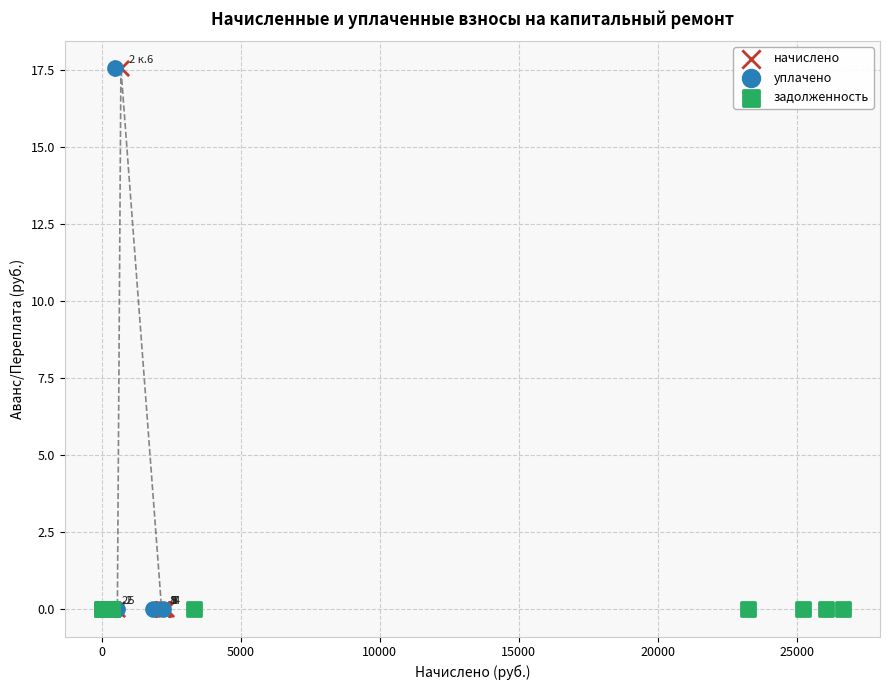

What are all the series names shown in the legend?

начислено, уплачено, задолженность